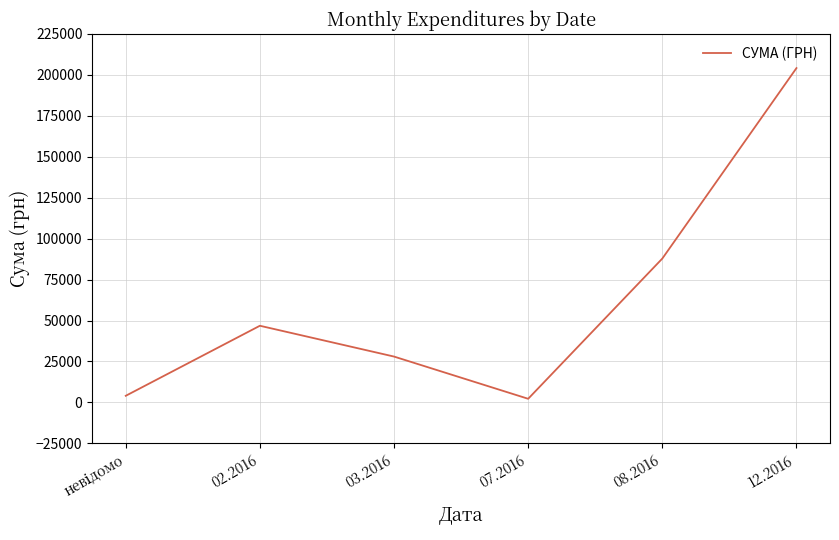

What is the greatest value displayed?

204148.4